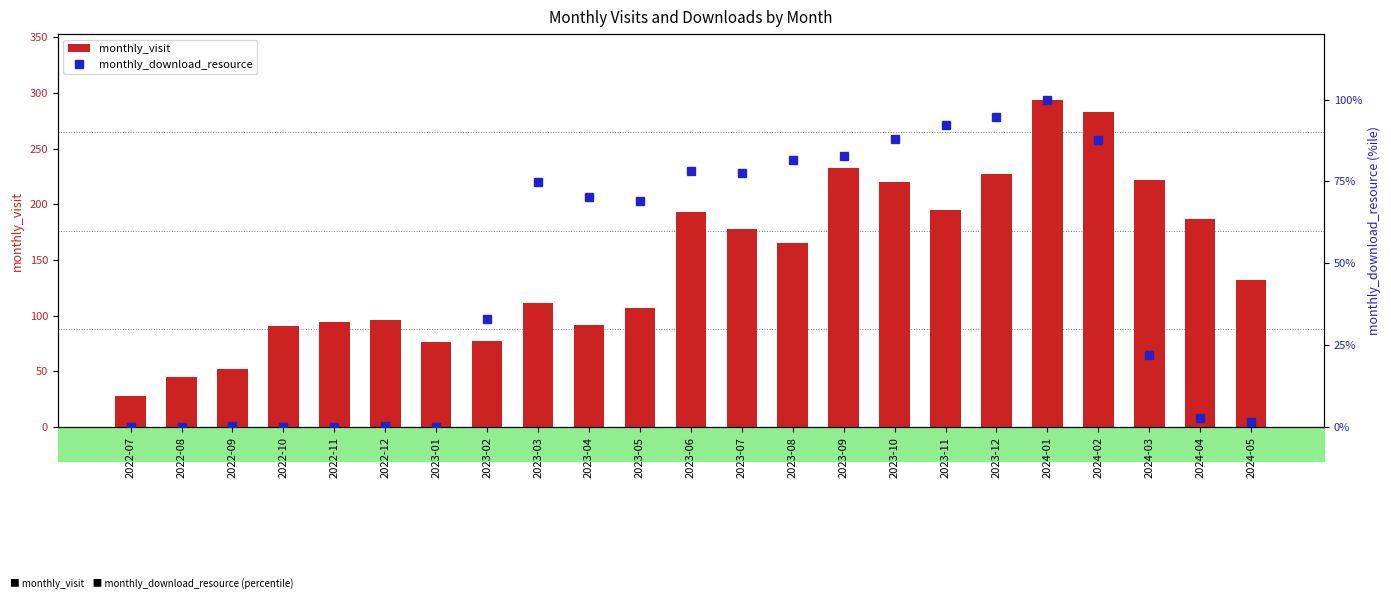

Rank the series by their maximum value, from lowest to highest.

monthly_download_resource, monthly_visit